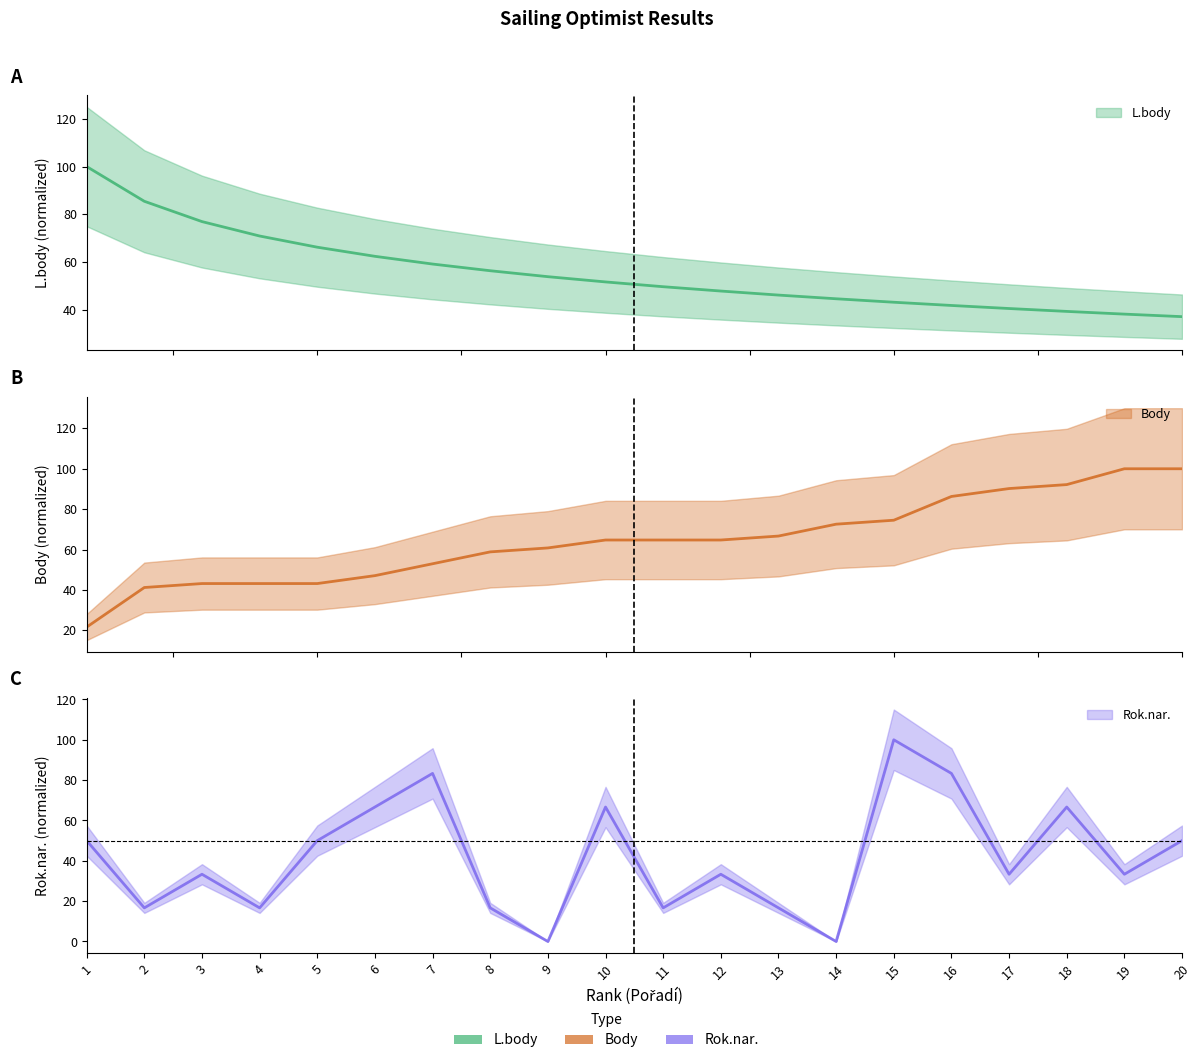

True or false: L.body has more than 0 interior local peaks.

False